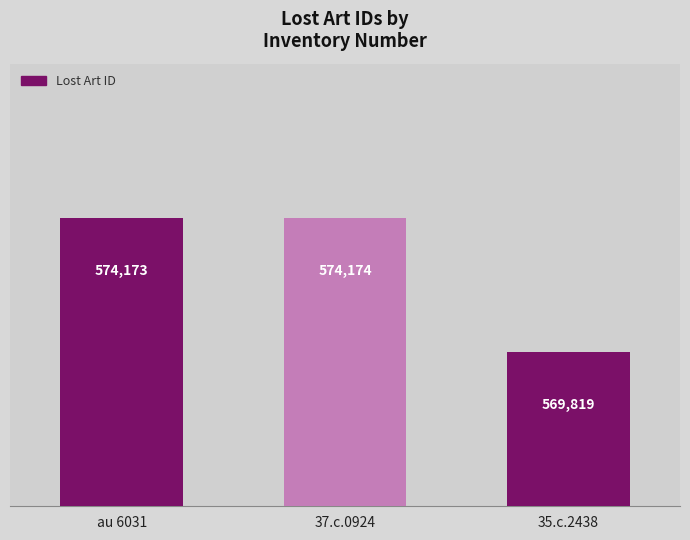

Is it true that the value at 35.c.2438 is 569819?

True